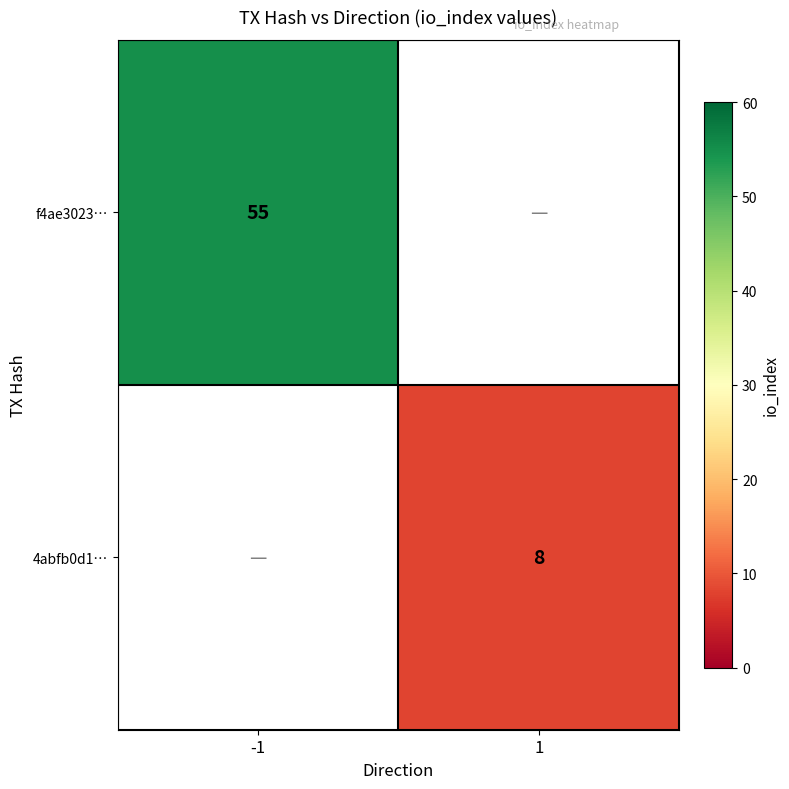

The value of 4abfb0d1… at 1 is 4. True or false?

False